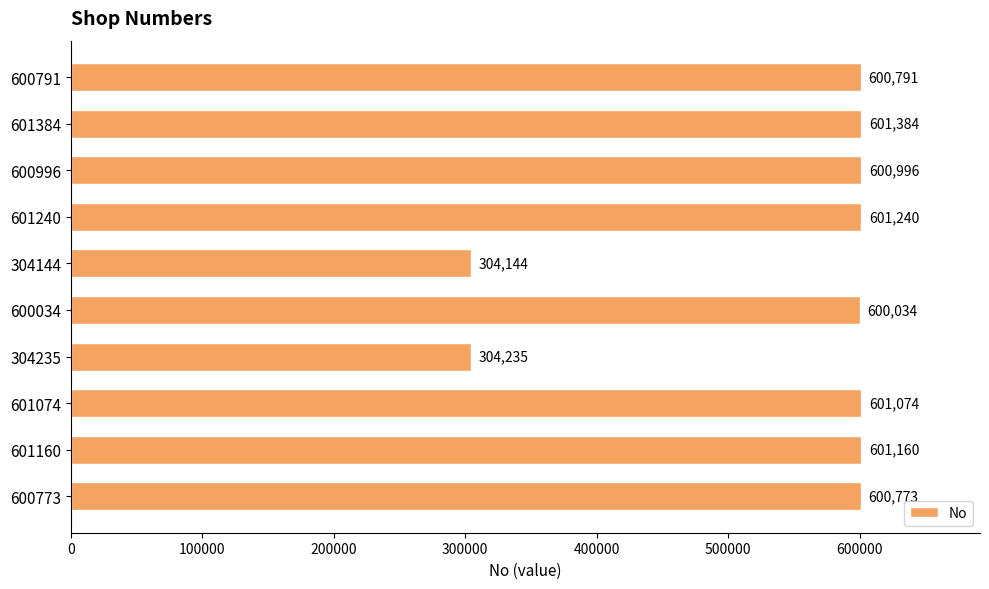

What is the difference between the second highest and second lowest values?

297005